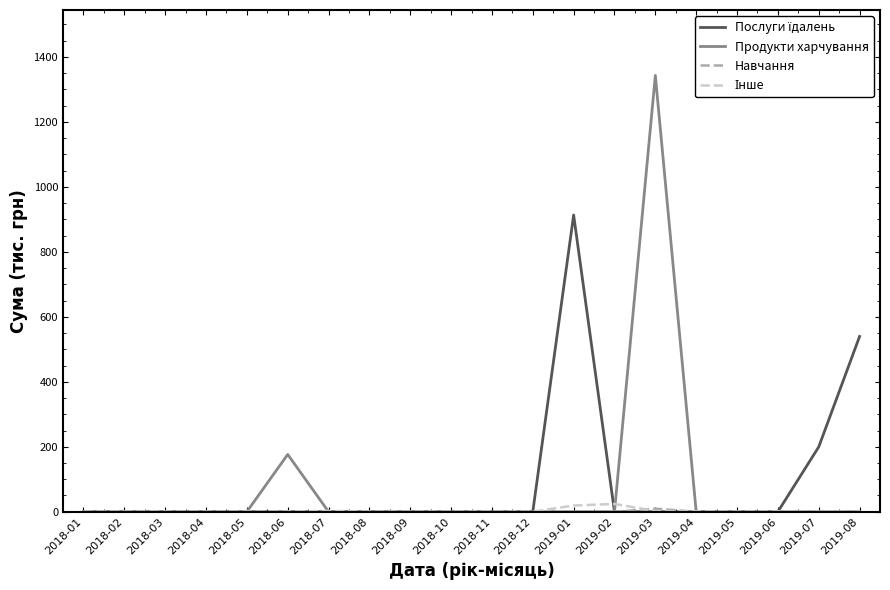

What is the maximum value shown in the chart?

1343.0